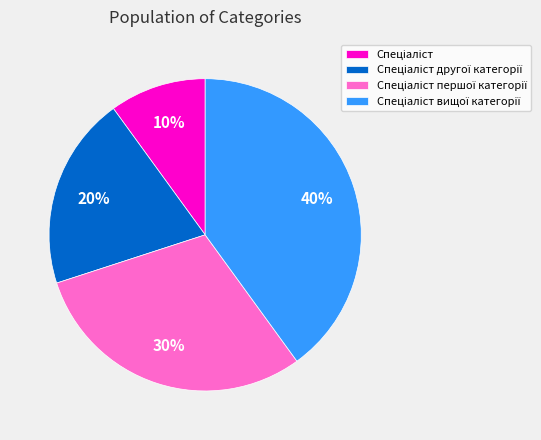

Is there any slice that represents more than half of the pie?

No